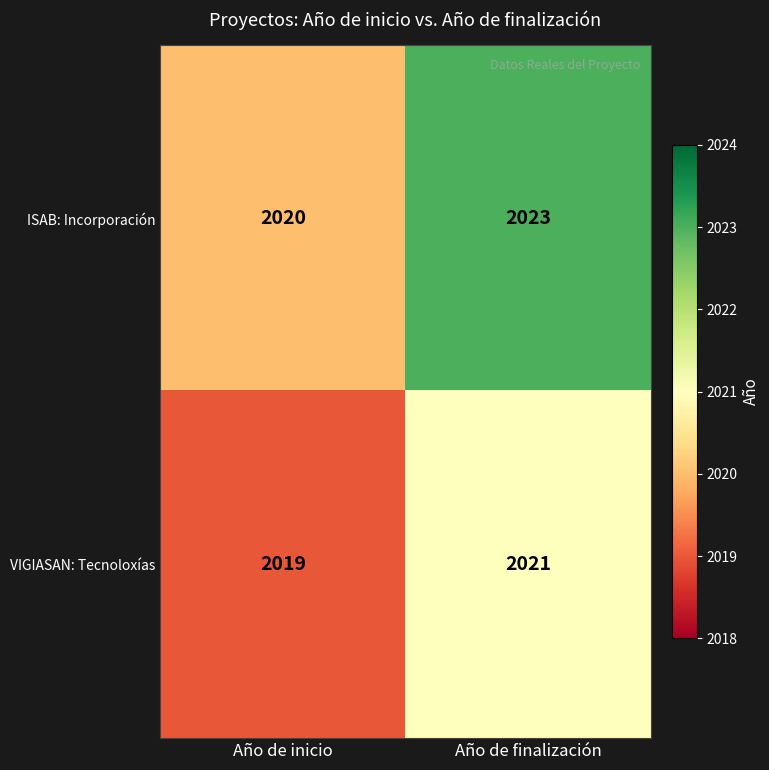

The value of VIGIASAN: Tecnoloxías at Año de inicio is 2774. True or false?

False